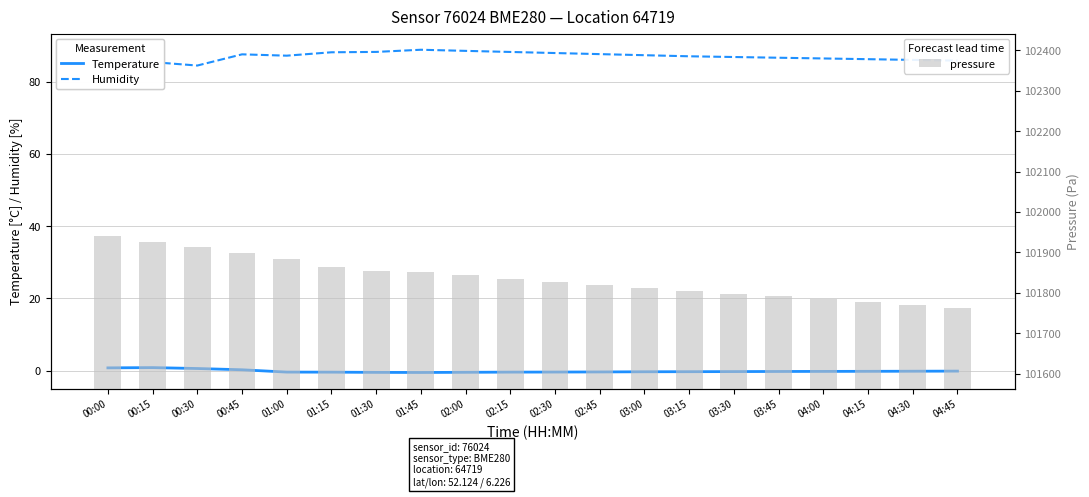

What is the highest value of the pressure series?

101941.2